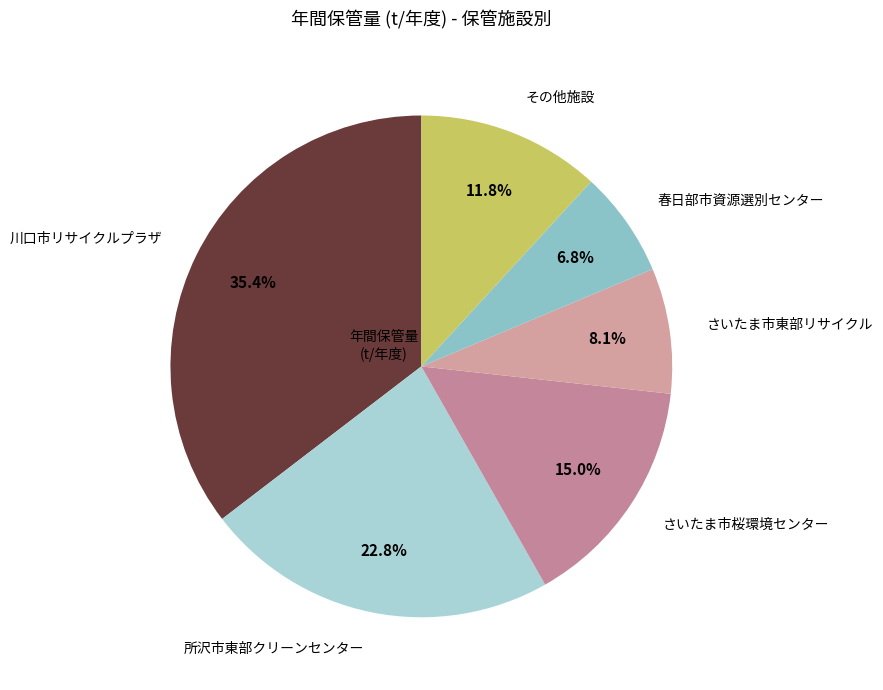

Which has a higher value, 所沢市東部クリーンセンター or さいたま市桜環境センター?

所沢市東部クリーンセンター